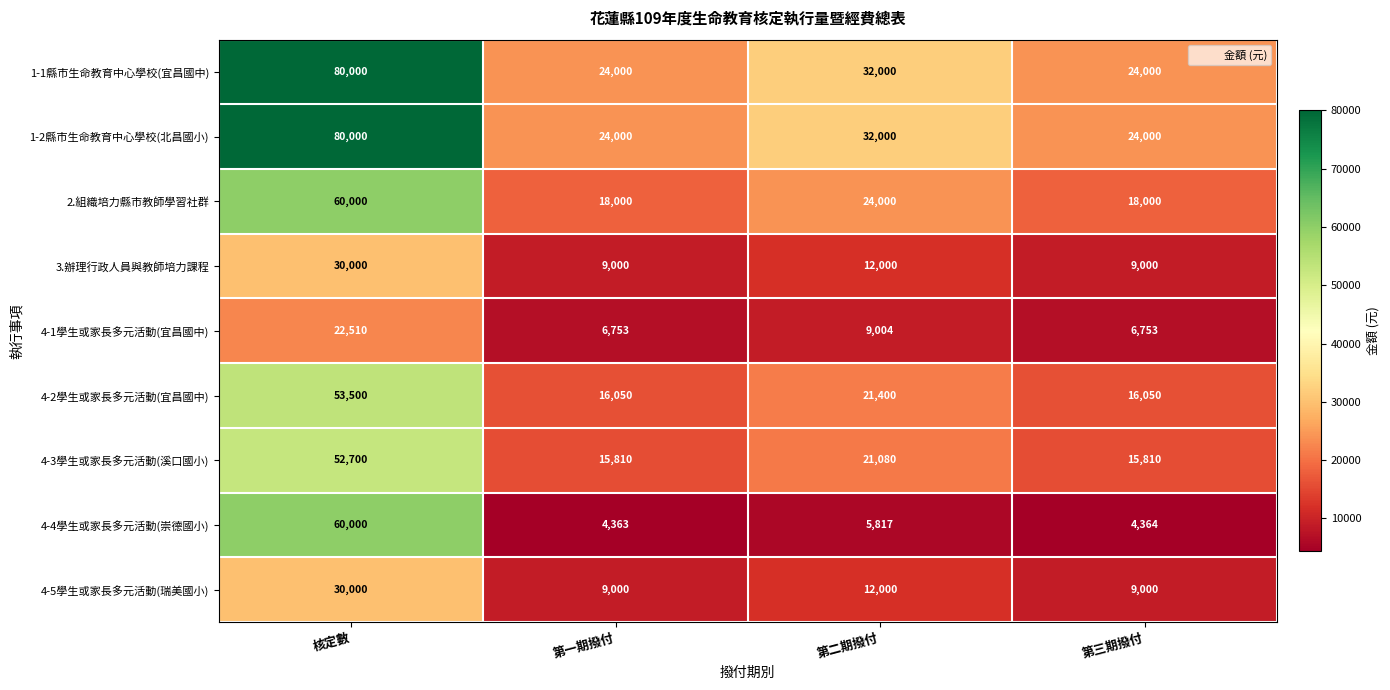

What is the spread (max minus min) of values at 第二期撥付?

26183